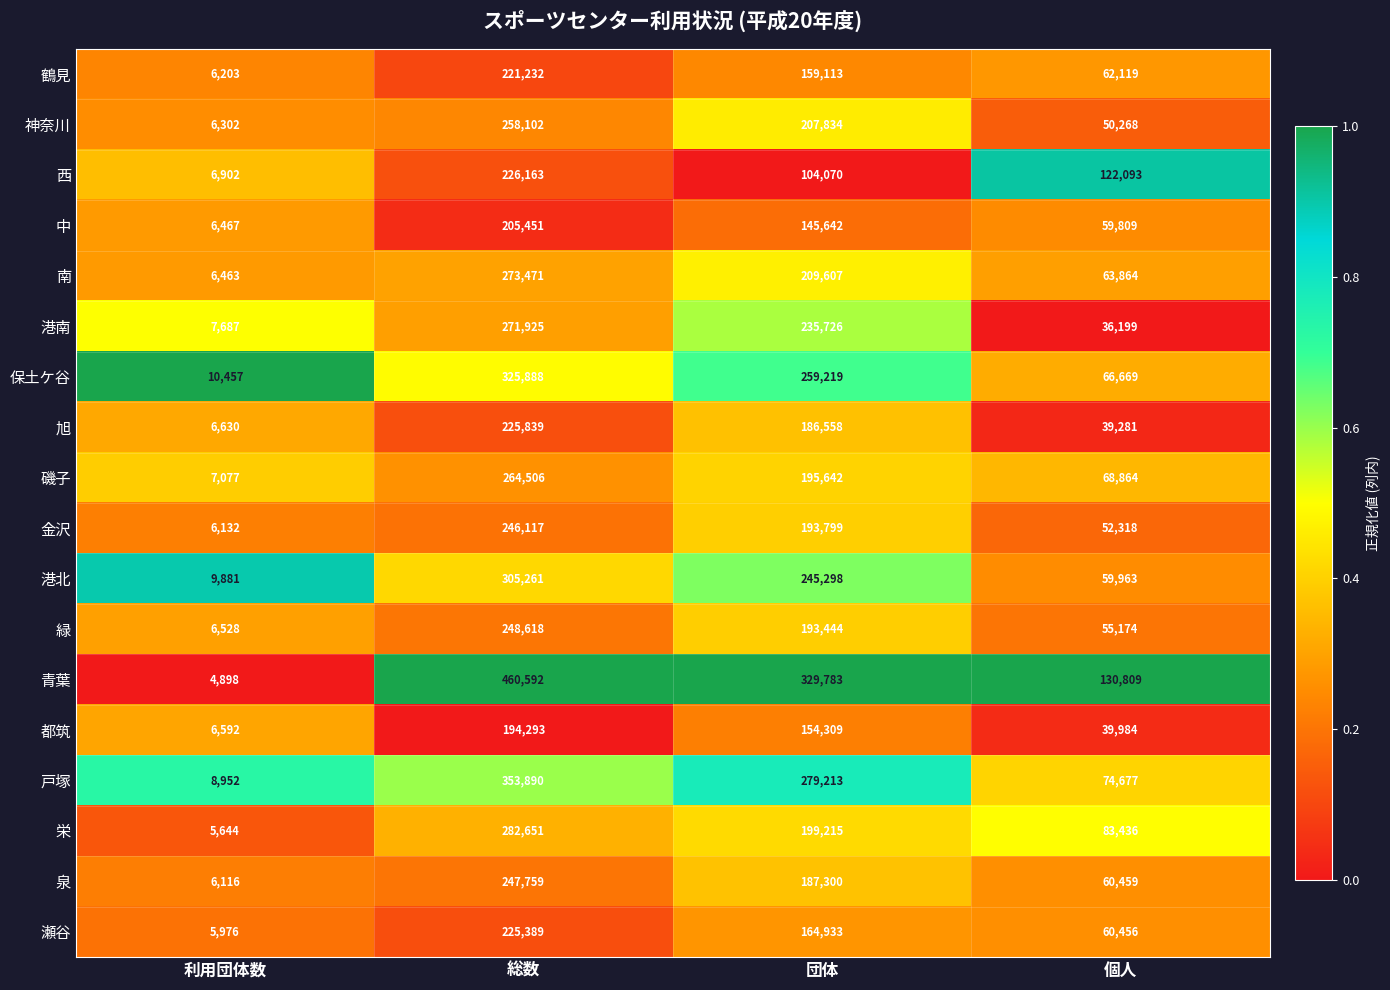

Which series has the largest range (max minus min)?

青葉